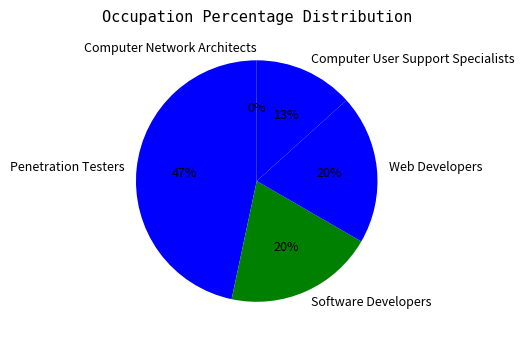

What is the smallest slice in the pie chart?

Computer Network Architects